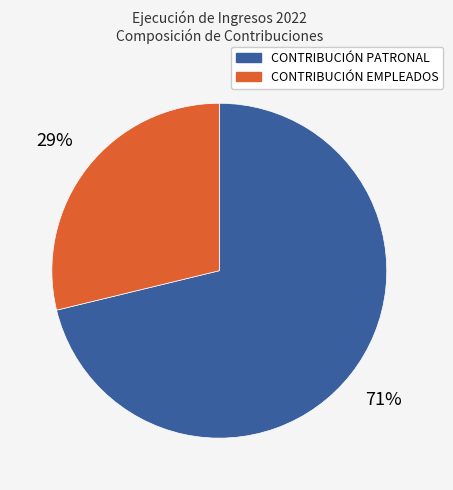

Which has a higher value, CONTRIBUCIÓN PATRONAL or CONTRIBUCIÓN EMPLEADOS?

CONTRIBUCIÓN PATRONAL